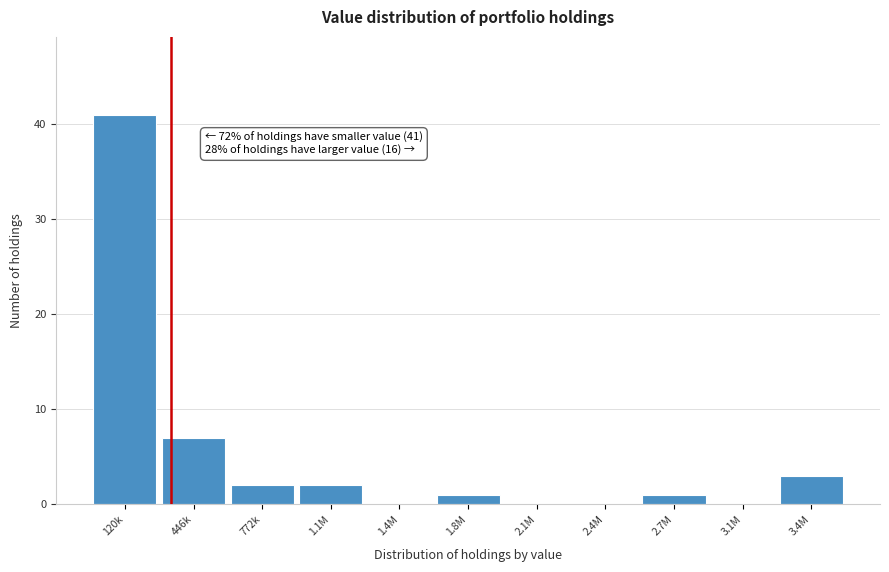

Reading right to left, list all the values displayed in this chart.

3.4M=3	3.1M=0	2.7M=1	2.4M=0	2.1M=0	1.8M=1	1.4M=0	1.1M=2	772k=2	446k=7	120k=41